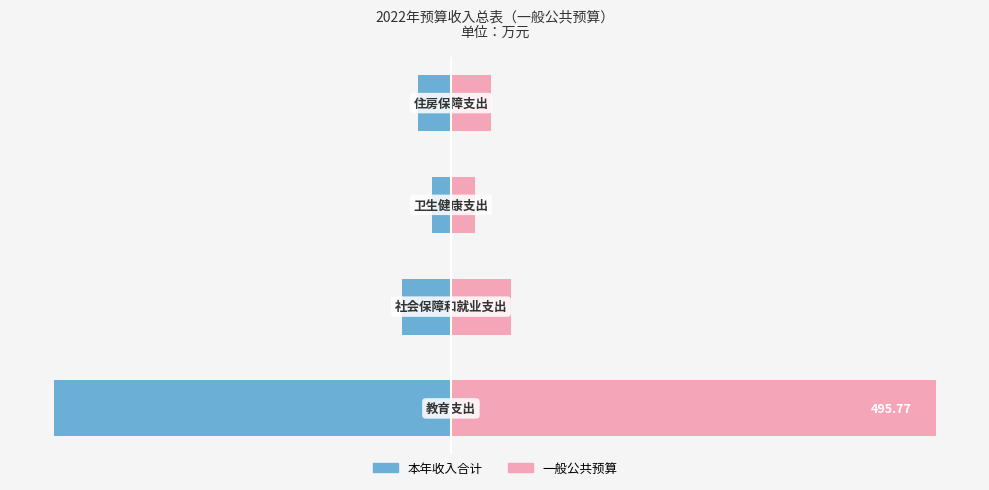

What are all the series names shown in the legend?

本年收入合计（左侧）, 一般公共预算（右侧）